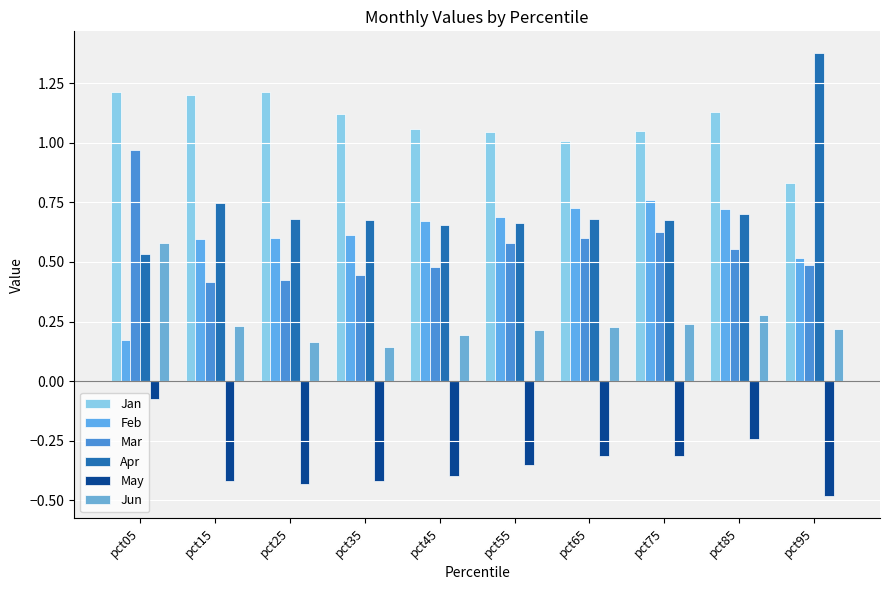

How many distinct data groups are displayed?

6